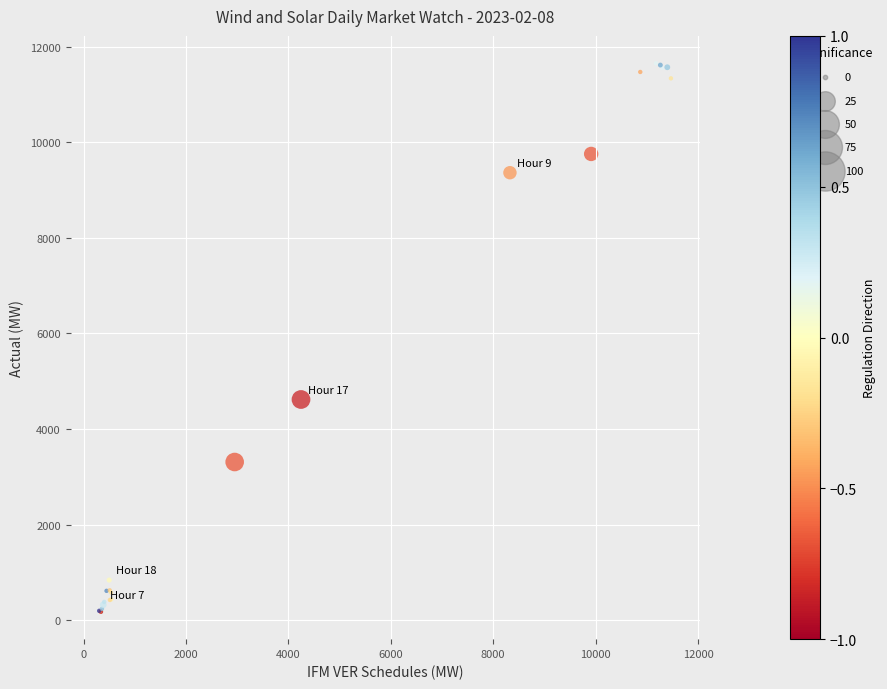

What Y value in the scatter plot is closest to 5913?

4616.7